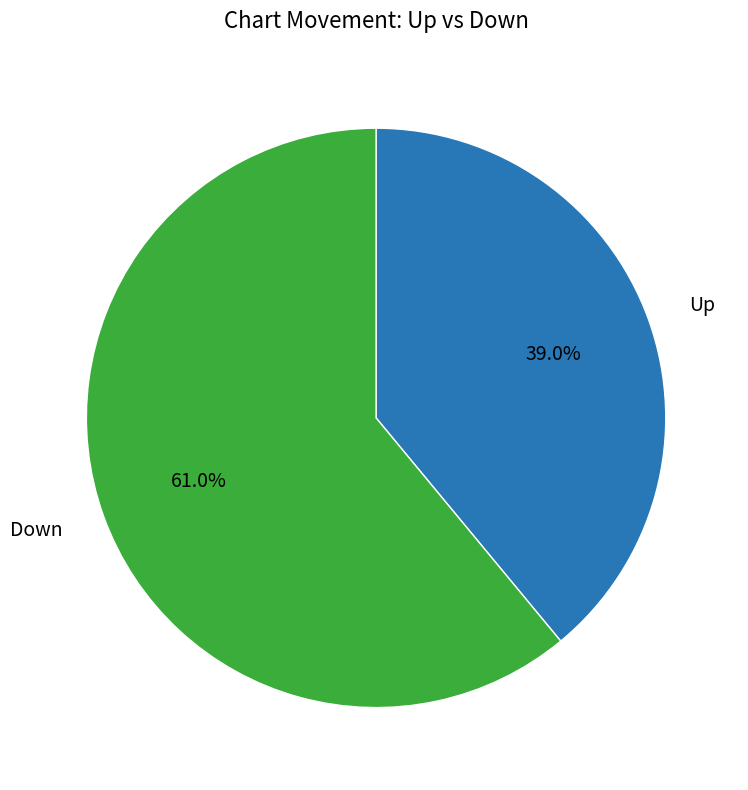

Which category has the smallest portion of the pie?

Up